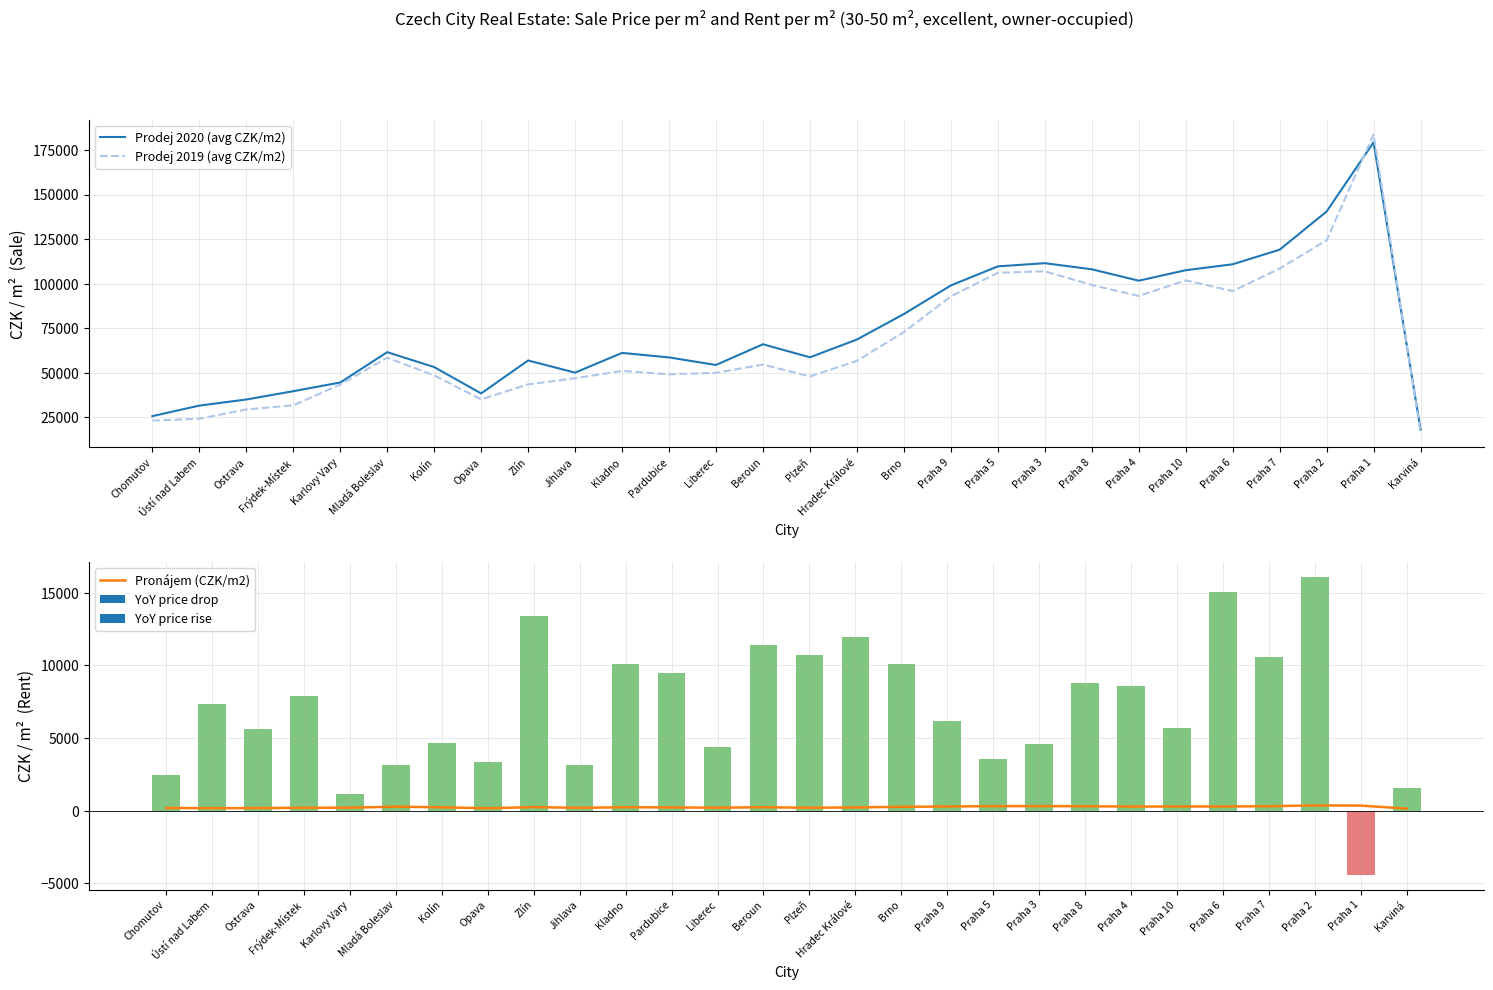

What is the maximum value for Prodej 2020 (avg CZK/m2)?

179342